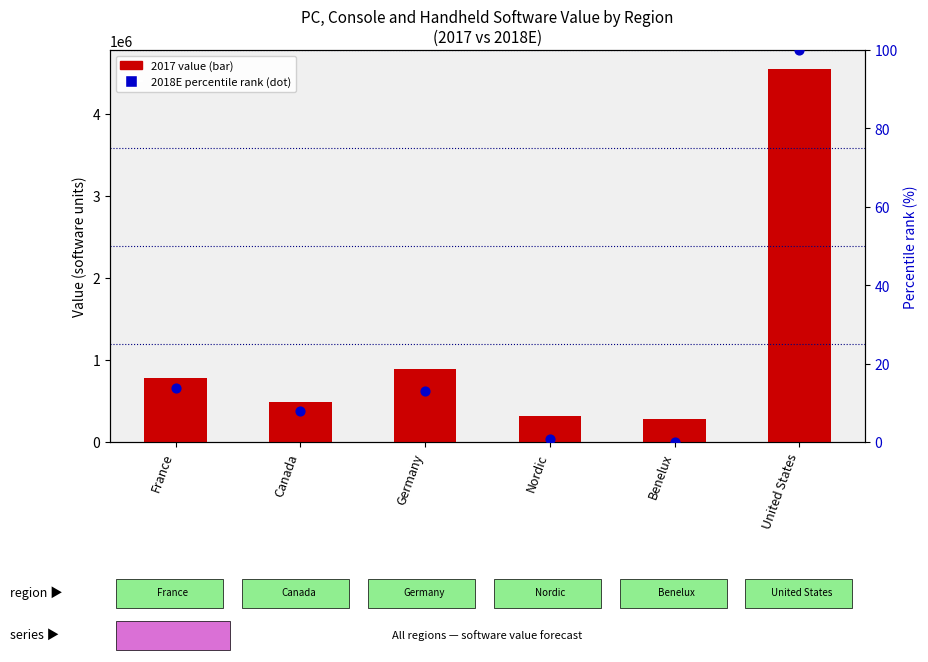

What are all the series names shown in the legend?

2017 value, 2018E percentile rank